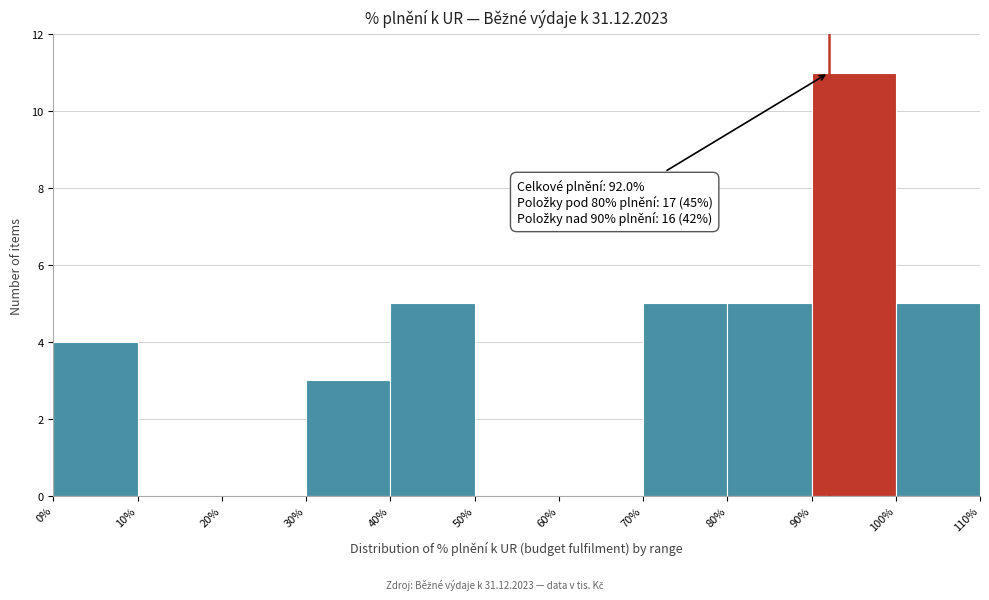

Over which range of the x-axis is the bar tallest?

90% to 100%